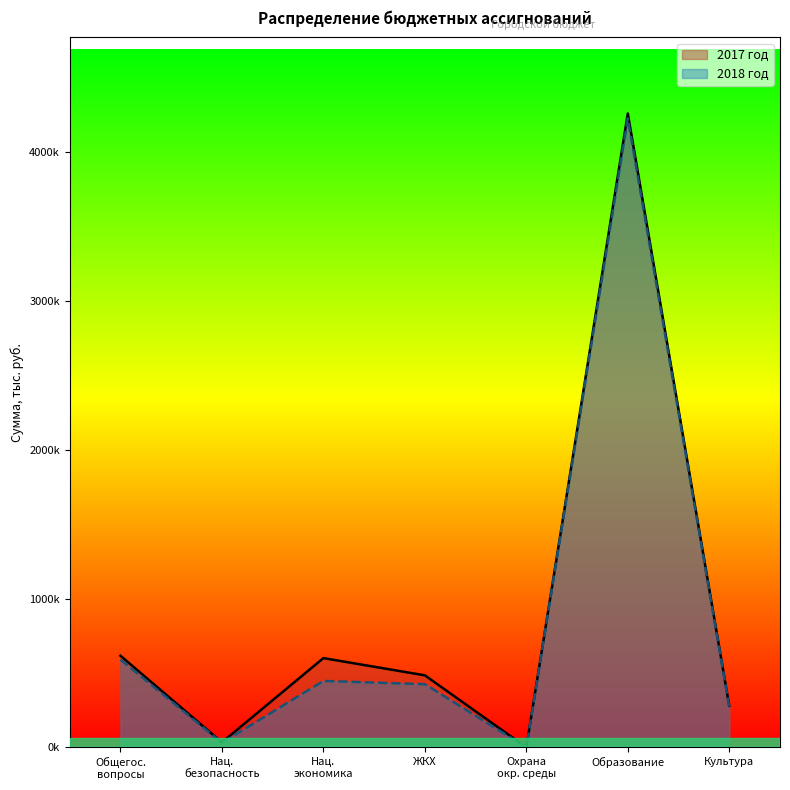

True or false: 2017 год and 2018 год cross at least once.

False